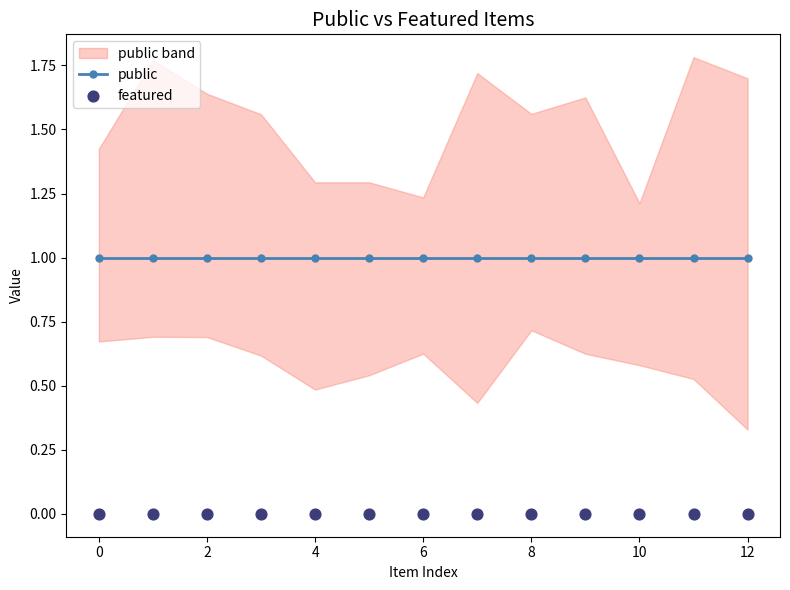

What is the total value across all series at 6?

1